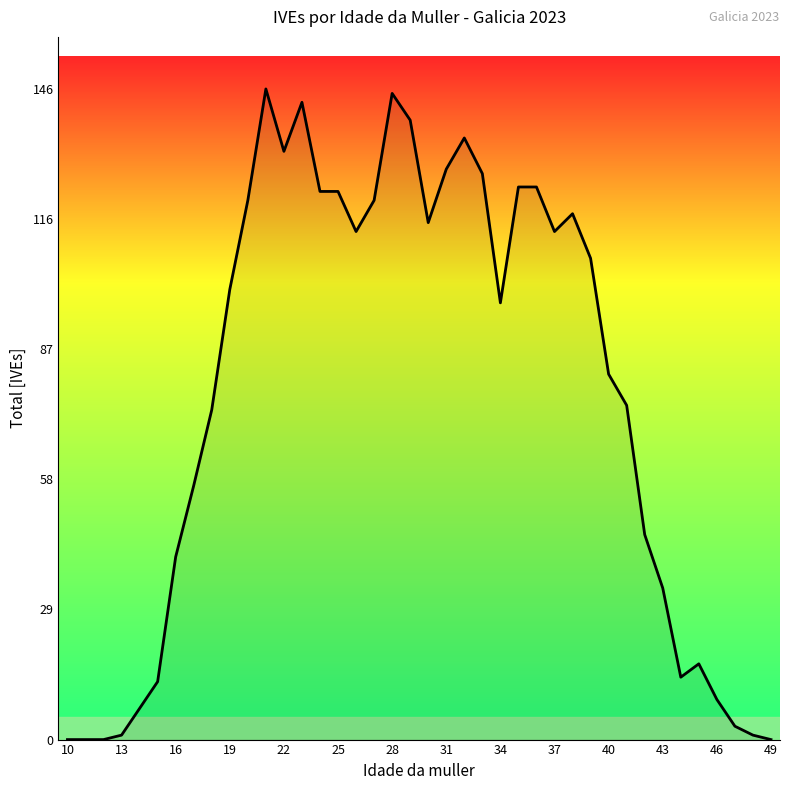

Does the chart display data point markers on the line(s)?

No